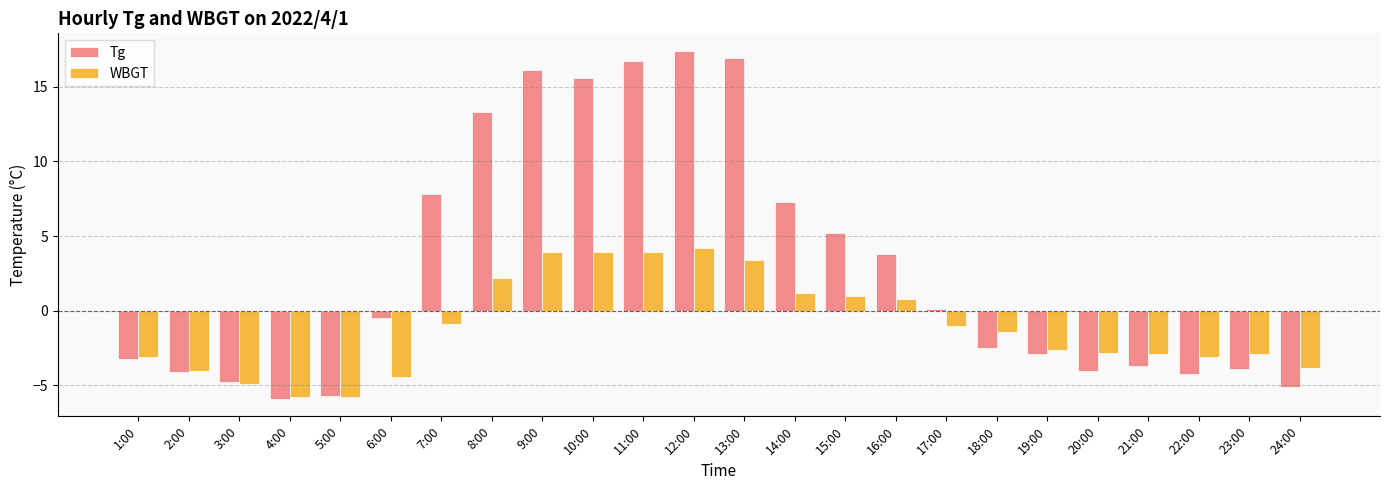

Read the Tg value at 16:00.

3.8